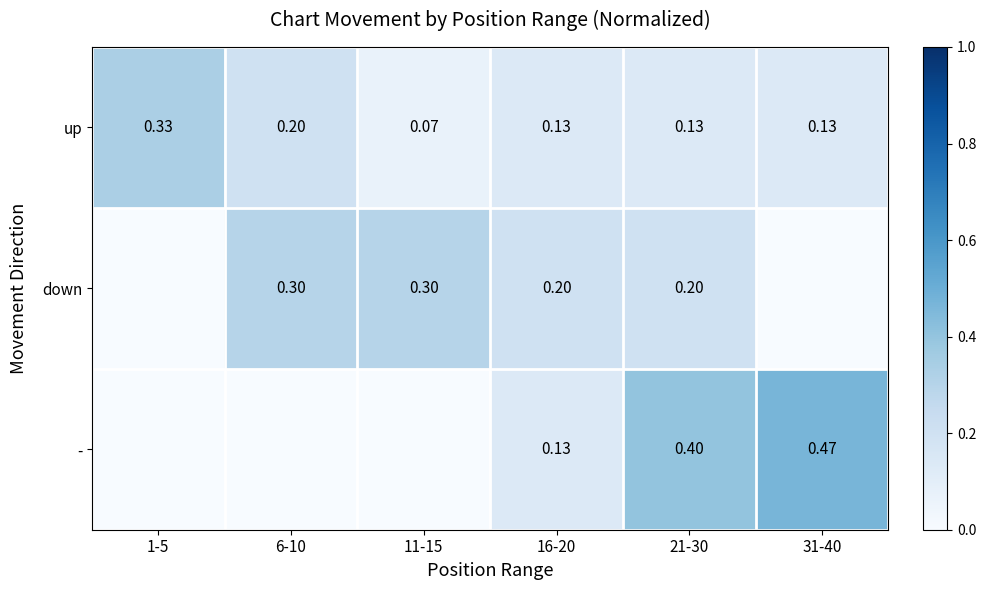

What is the greatest value displayed?

0.5